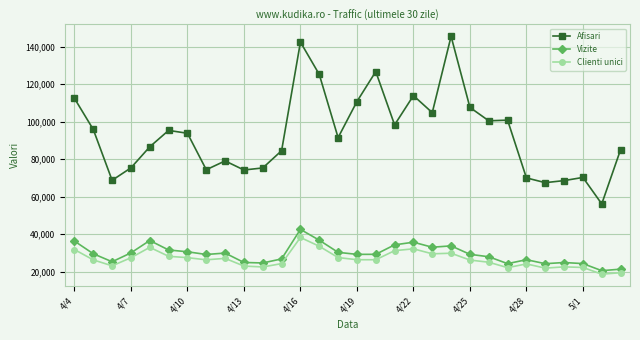

What is the average value of the Afisari series?

93364